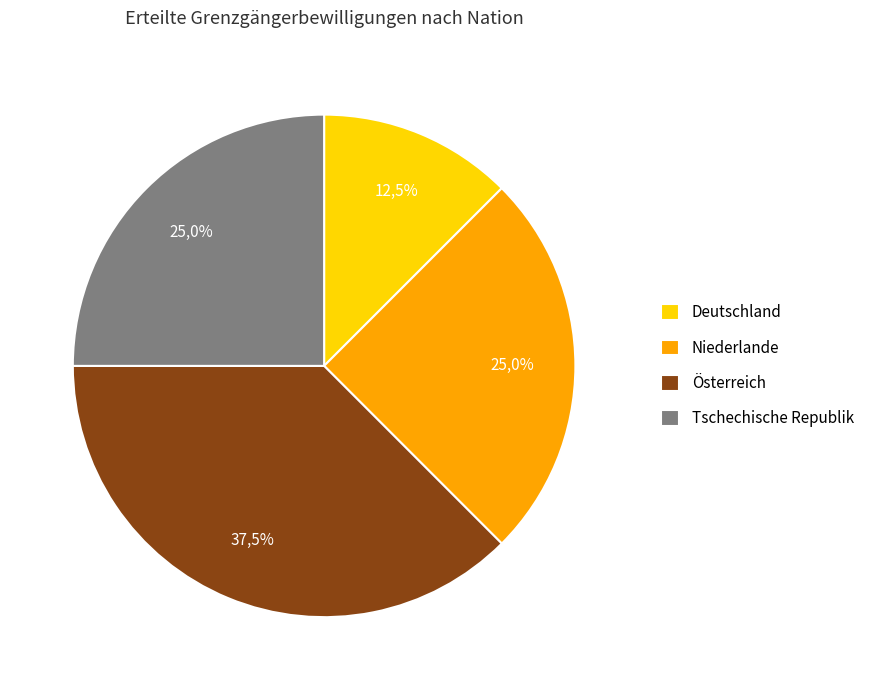

What is the ratio of the value at Niederlande to the value at Deutschland?

2.0